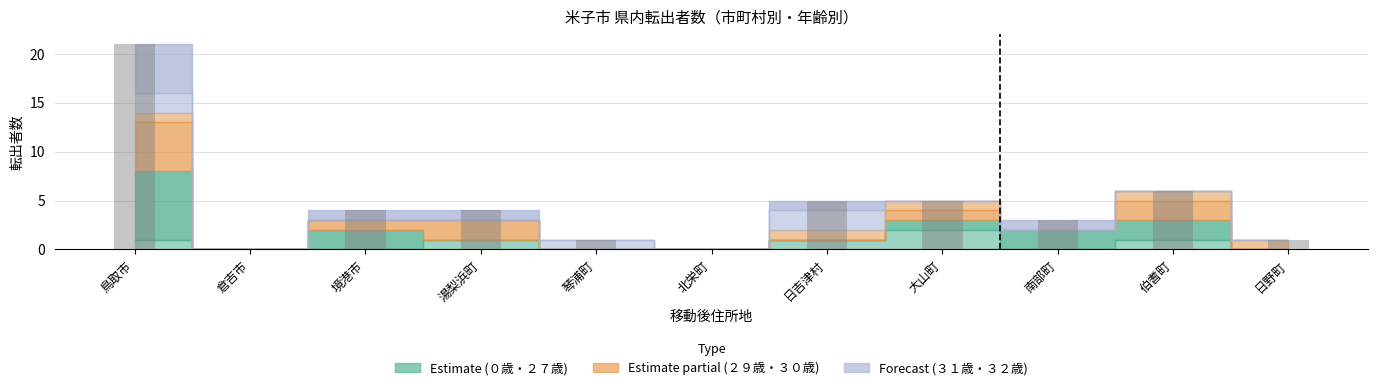

What value does the ０歳 series have at 日吉津村?

1